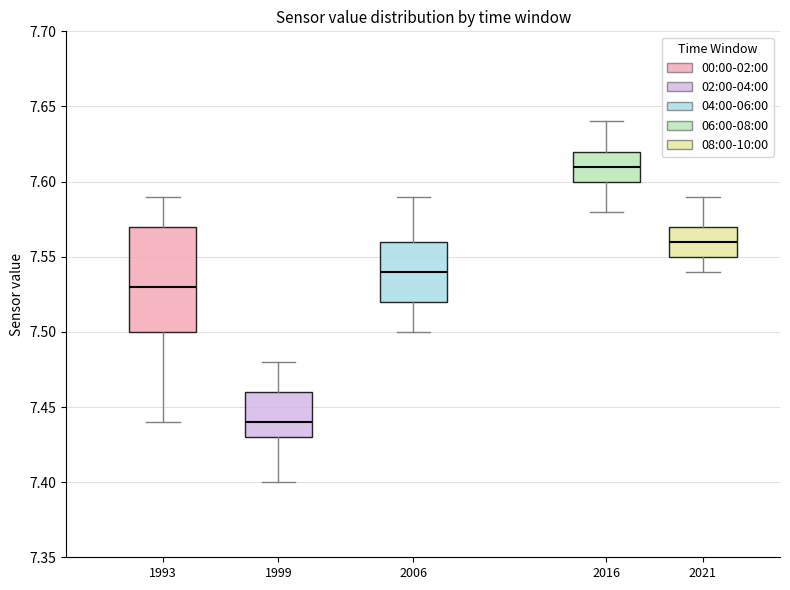

Comparing the boxes themselves (not the whiskers), which one is the tallest?

1993